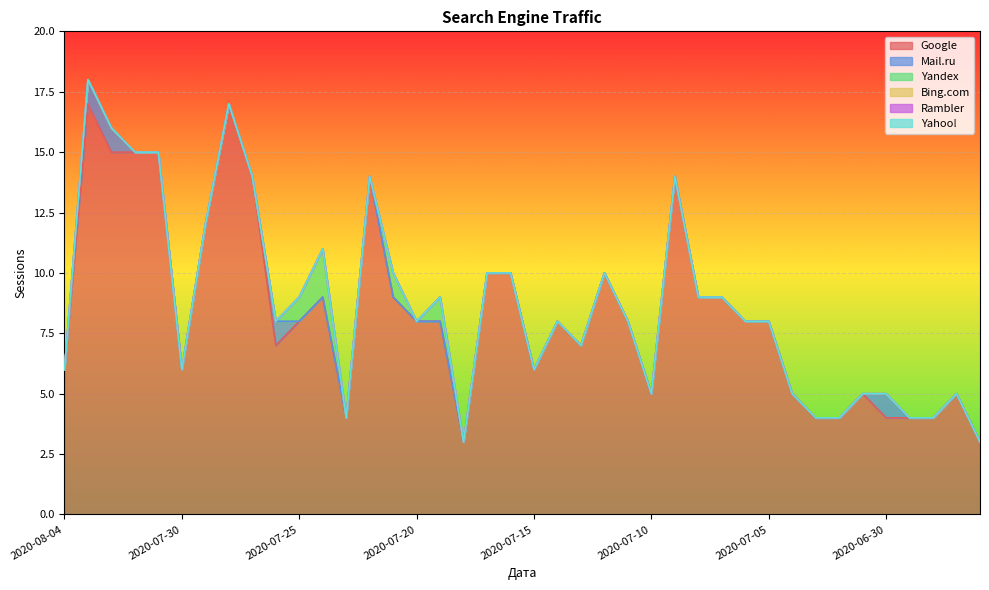

What is the label of the 36th point from the left?

2020-06-30